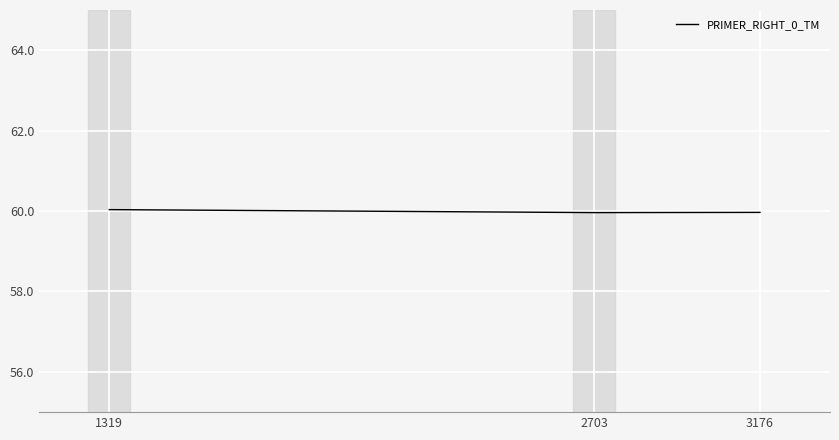

Reading left to right, list all the values displayed in this chart.

60.0	60.0	60.0